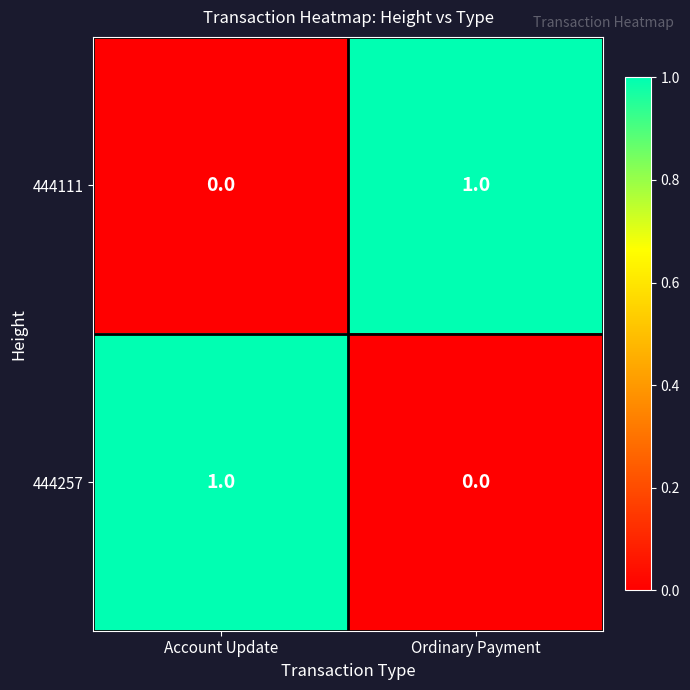

Reading left to right, transcribe all the data shown in this chart.

444111: 0	1
444257: 1	0